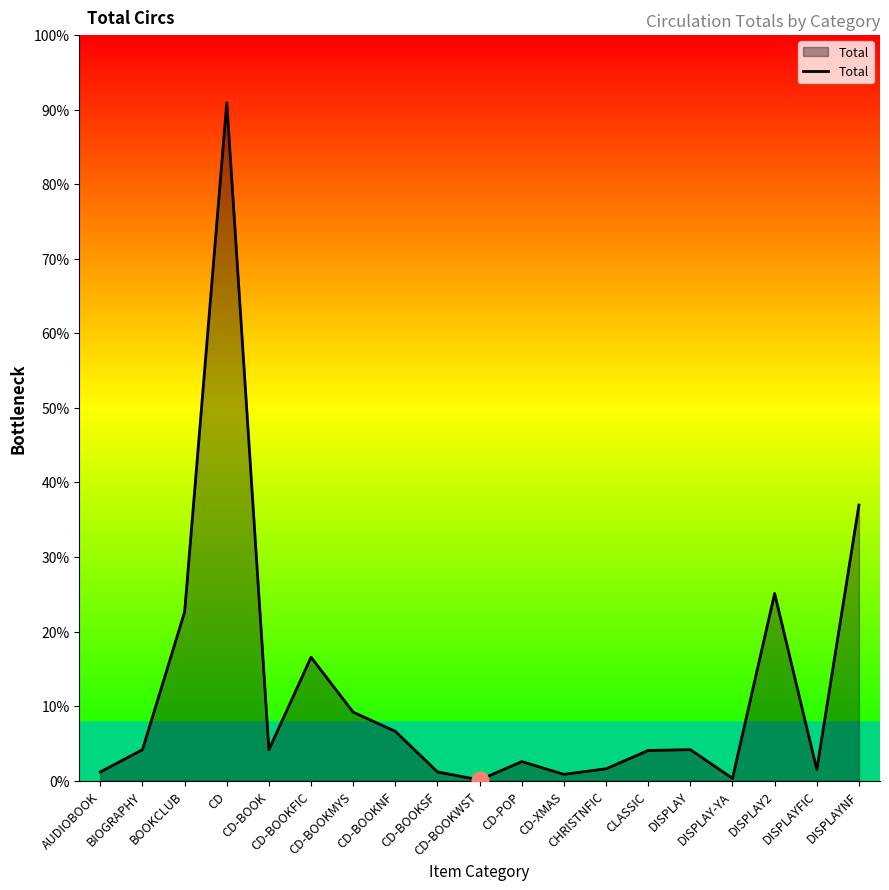

Rank the categories by value from lowest to highest.

CD-BOOKWST, DISPLAY-YA, CD-XMAS, AUDIOBOOK, CD-BOOKSF, DISPLAYFIC, CHRISTNFIC, CD-POP, CLASSIC, BIOGRAPHY, CD-BOOK, DISPLAY, CD-BOOKNF, CD-BOOKMYS, CD-BOOKFIC, BOOKCLUB, DISPLAY2, DISPLAYNF, CD